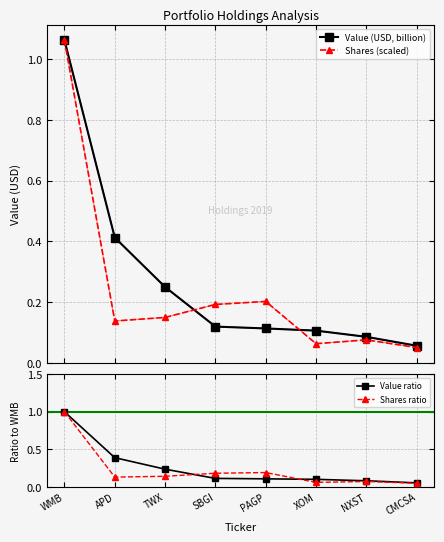

What is the sum of the Value ratio values at XOM and SBGI?

0.2